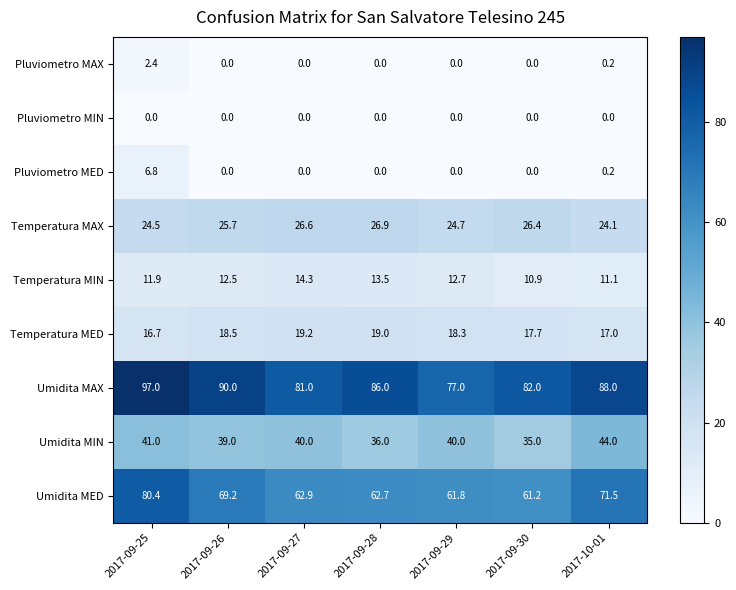

How many series are shown in this chart?

9